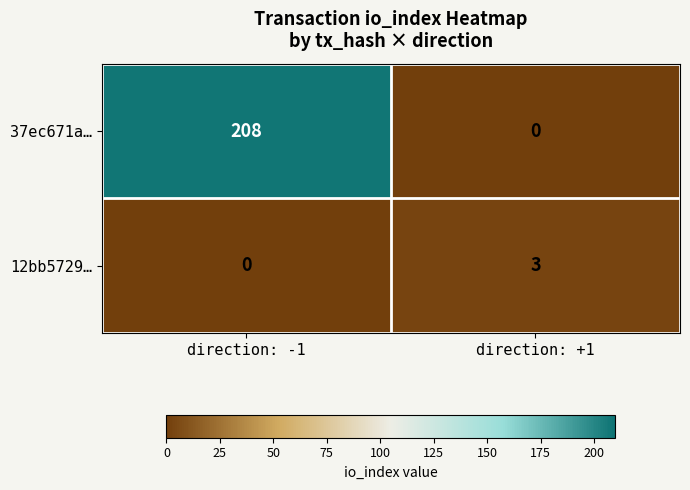

Which label corresponds to the largest value in the chart?

direction: -1